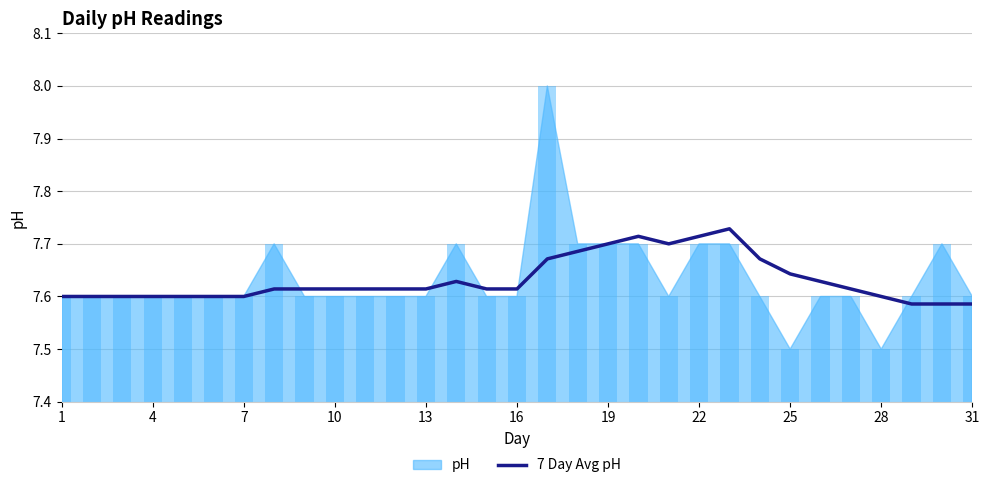

Which category has the lowest value across all series?

28